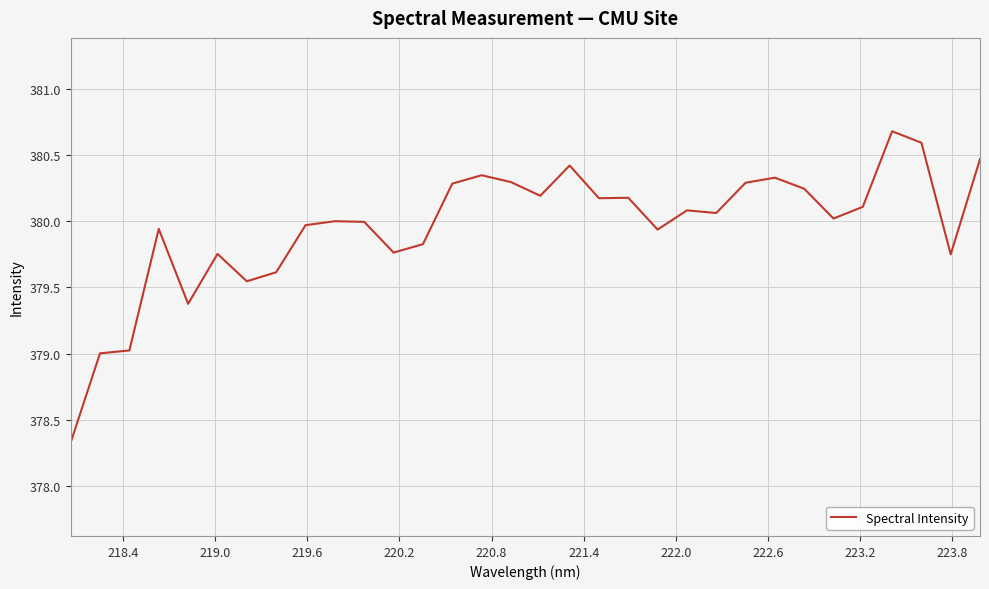

What is the smallest value displayed?

378.3